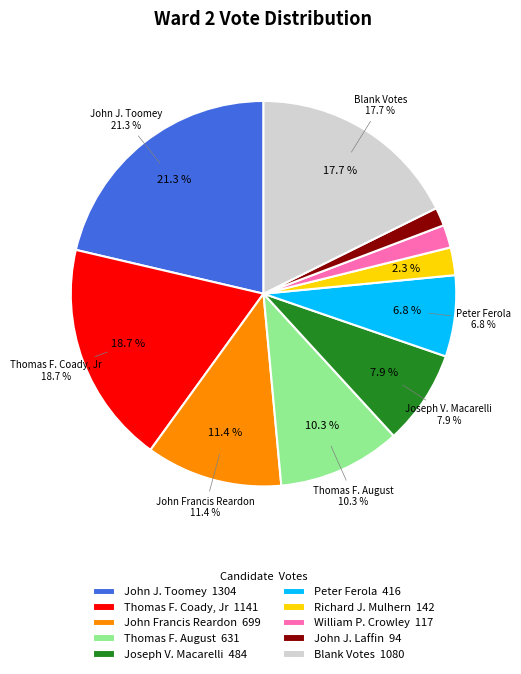

To the nearest percent, what is the average slice percentage?

10%